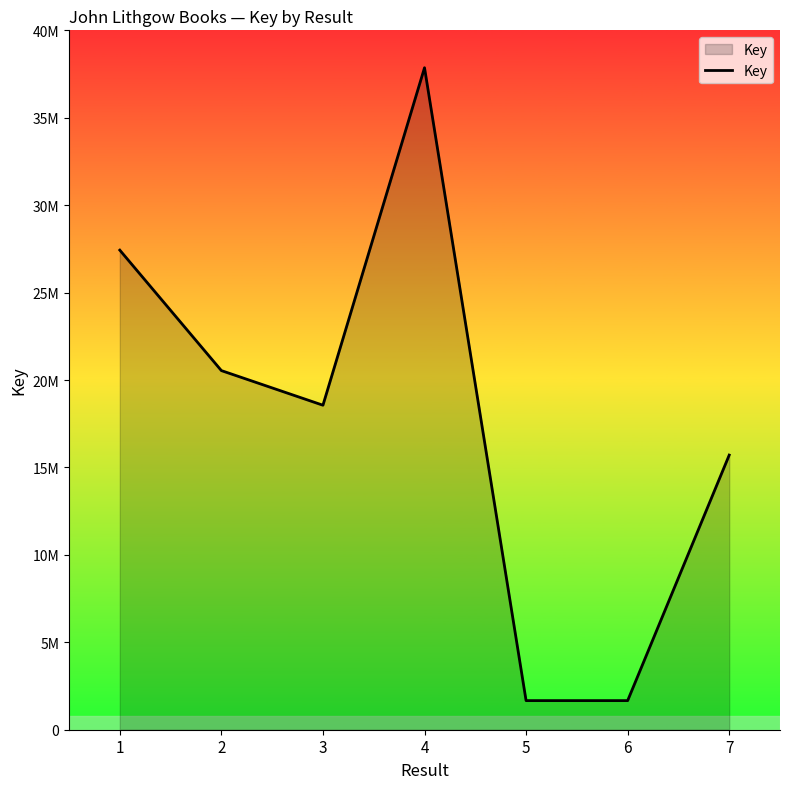

Reading left to right, extract all data points from this chart.

1=27428604	2=20539172	3=18559481	4=37860647	5=1664437	6=1664393	7=15707059